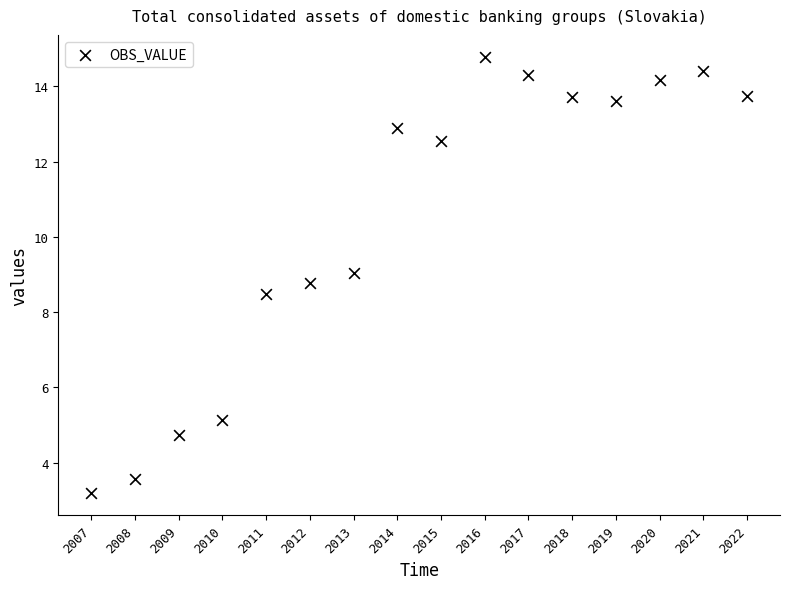

What Y value in the scatter plot is closest to 8?

8.5